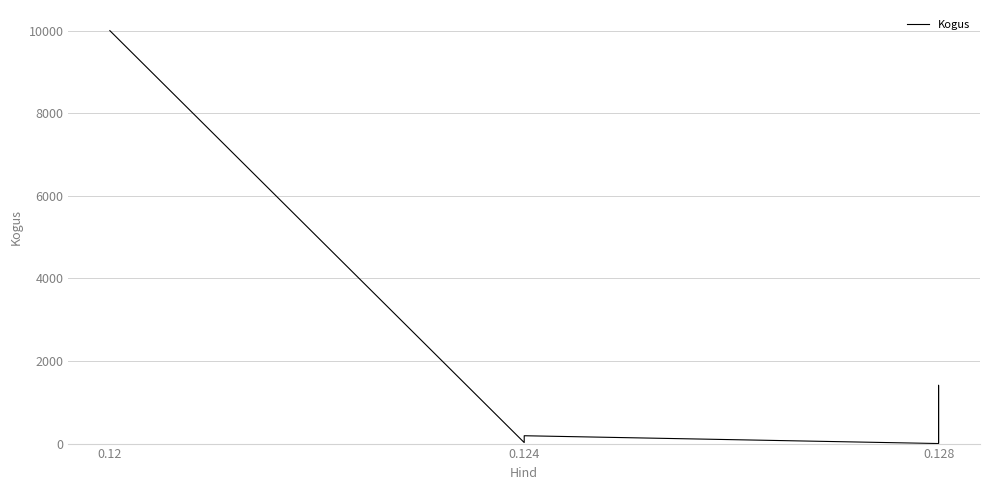

Reading left to right, list all the values displayed in this chart.

10000	25	190	1	74	1411	15